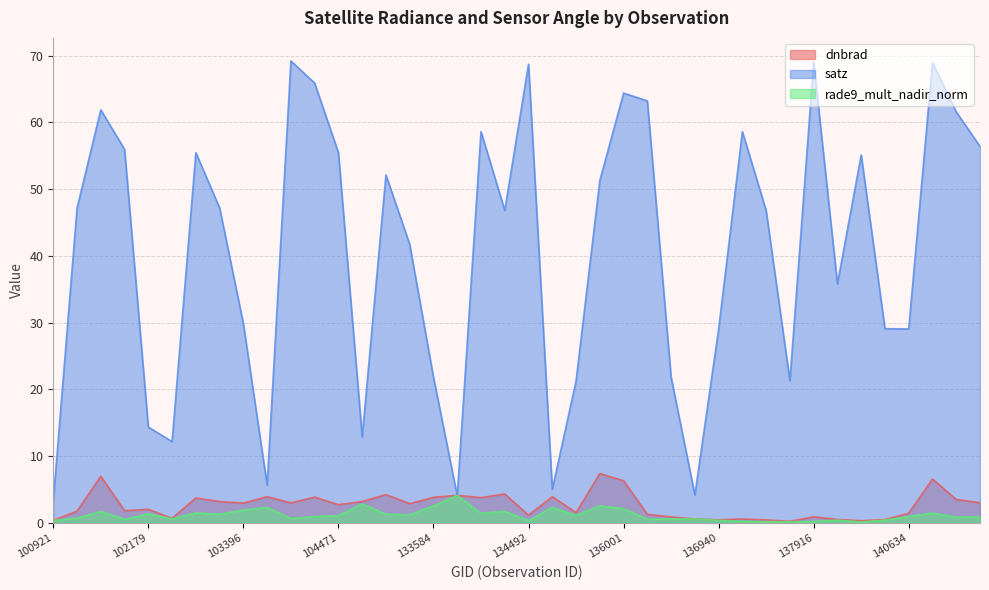

Is it true that rade9_mult_nadir_norm equals 0.8 at 136561?

False